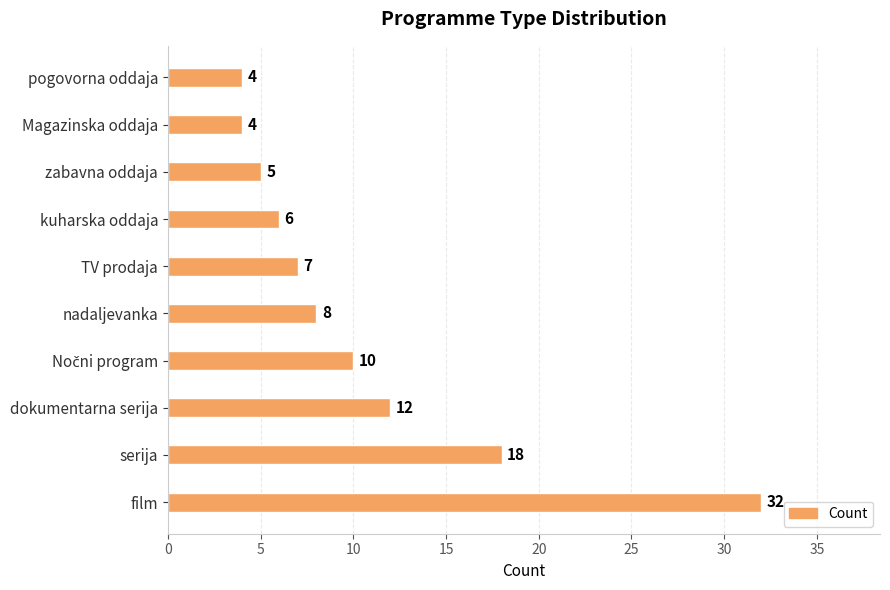

Which has a higher value, nadaljevanka or dokumentarna serija?

dokumentarna serija